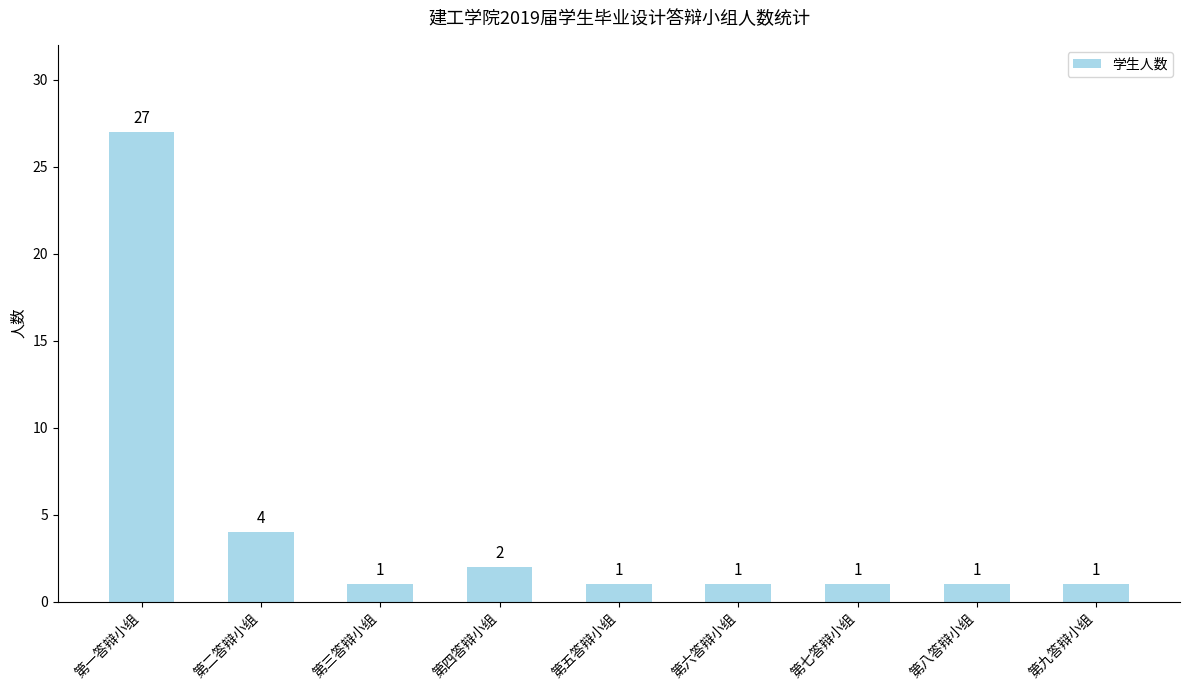

Reading left to right, transcribe all the data shown in this chart.

第一答辩小组=27	第二答辩小组=4	第三答辩小组=1	第四答辩小组=2	第五答辩小组=1	第六答辩小组=1	第七答辩小组=1	第八答辩小组=1	第九答辩小组=1